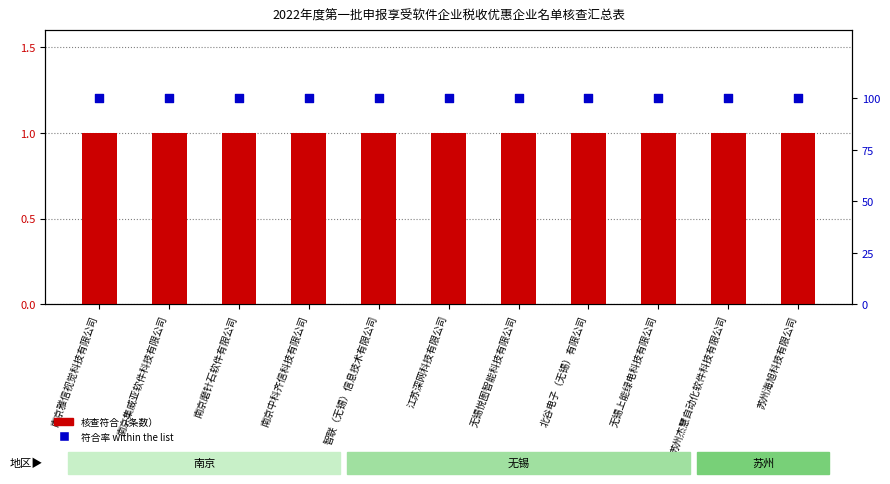

What are all the series names shown in the legend?

核查符合, 符合率 within the list